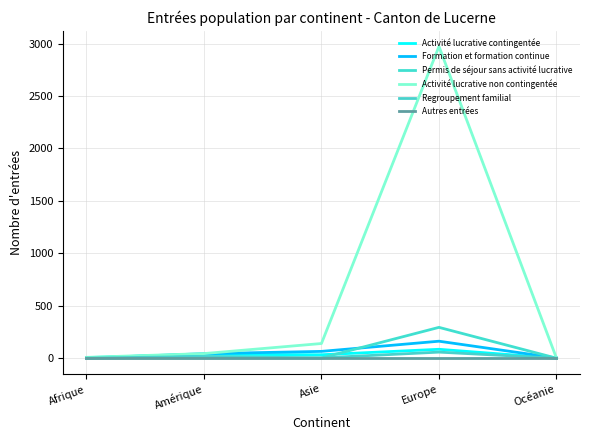

Is the value of Formation et formation continue at Europe greater than the value of Autres entrées at Océanie?

Yes